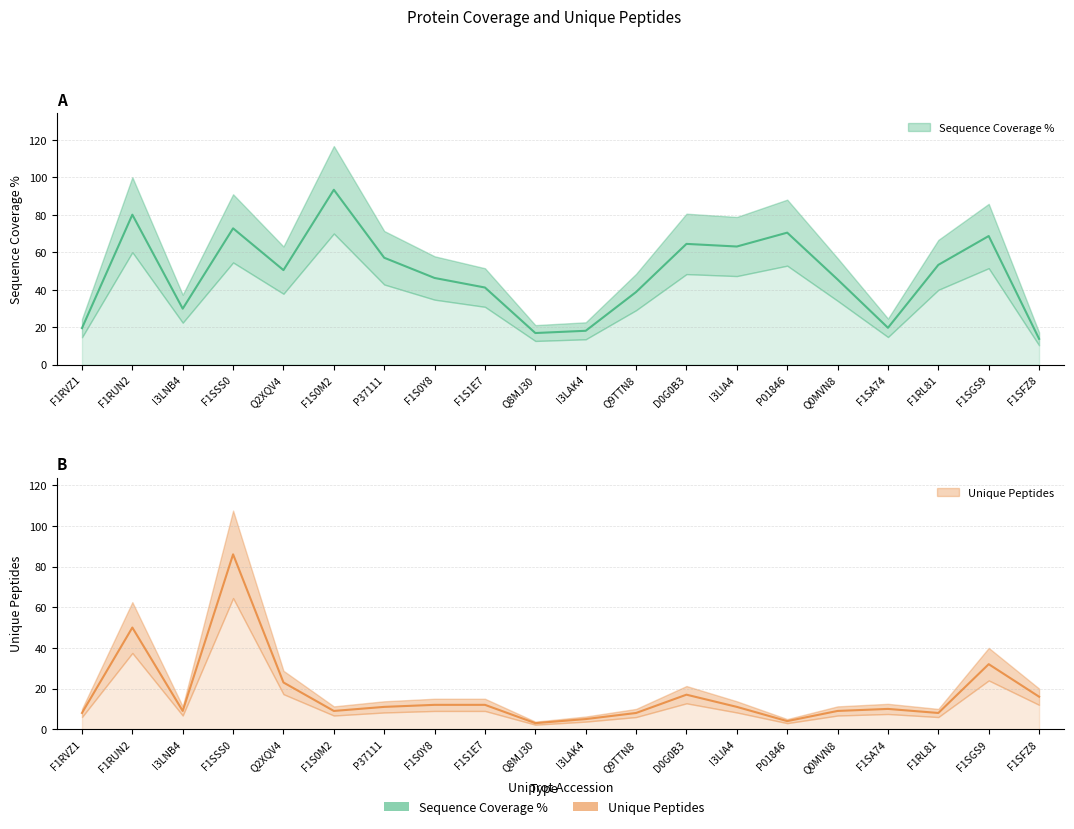

How many lines are shown in the chart?

2